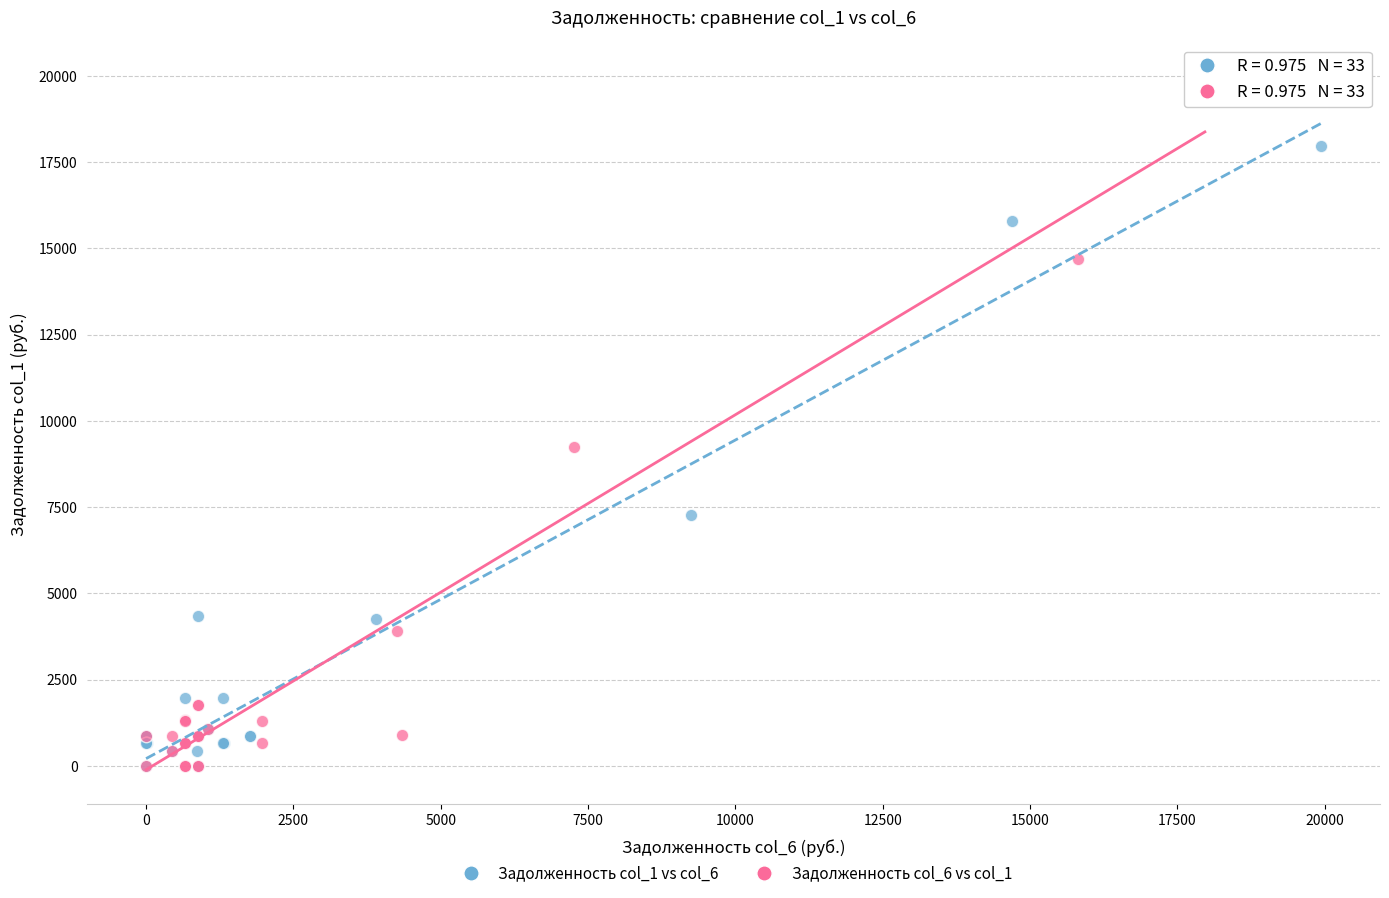

Which series reaches the maximum Y coordinate?

Задолженность col_6 vs col_1